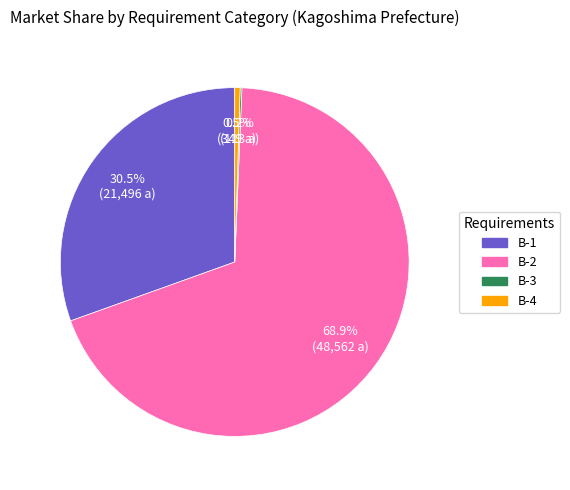

What is the total percentage of B-1 and B-4?

31.0%